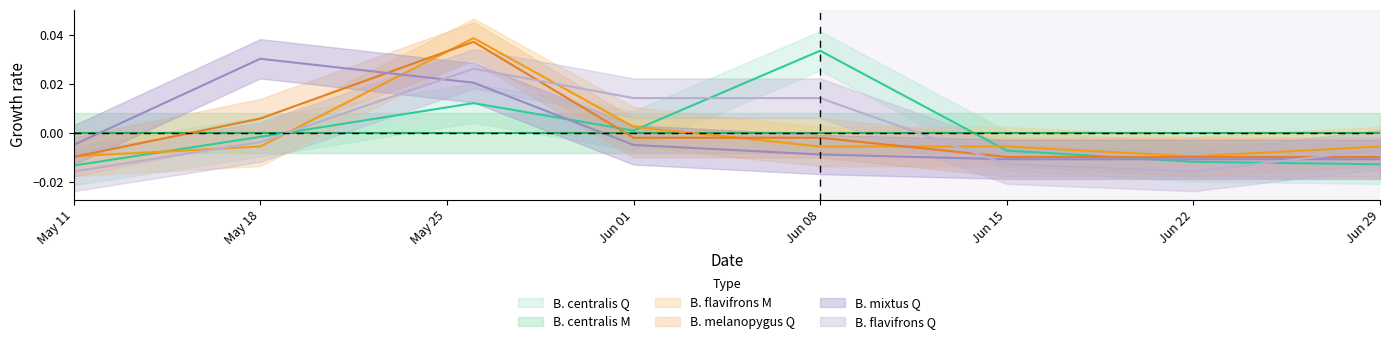

After their last crossing, which series has the higher values: B. mixtus Q or B. flavifrons M?

B. flavifrons M